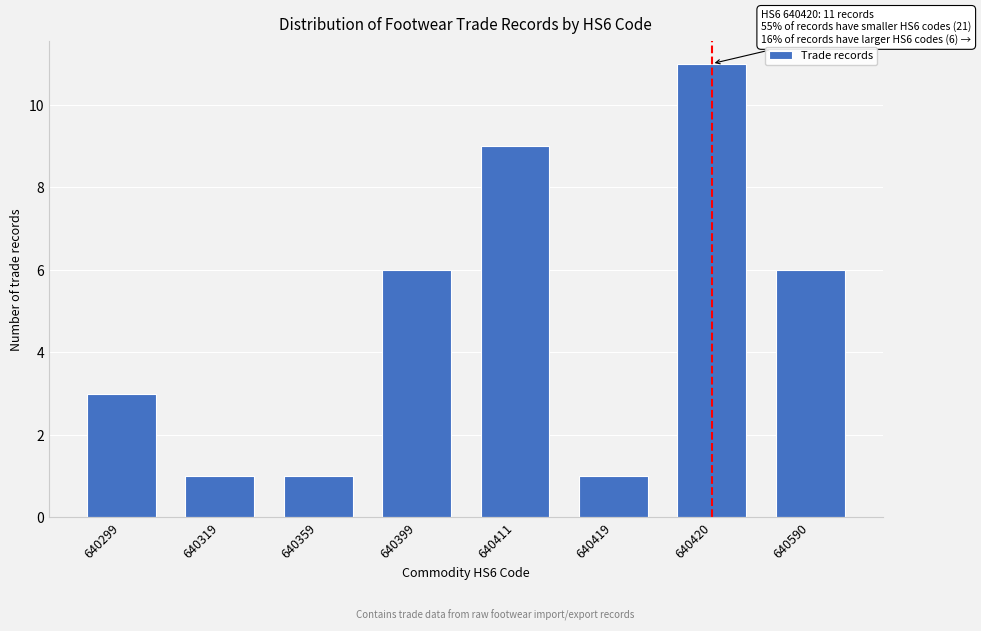

Reading left to right, list all the values displayed in this chart.

3	1	1	6	9	1	11	6